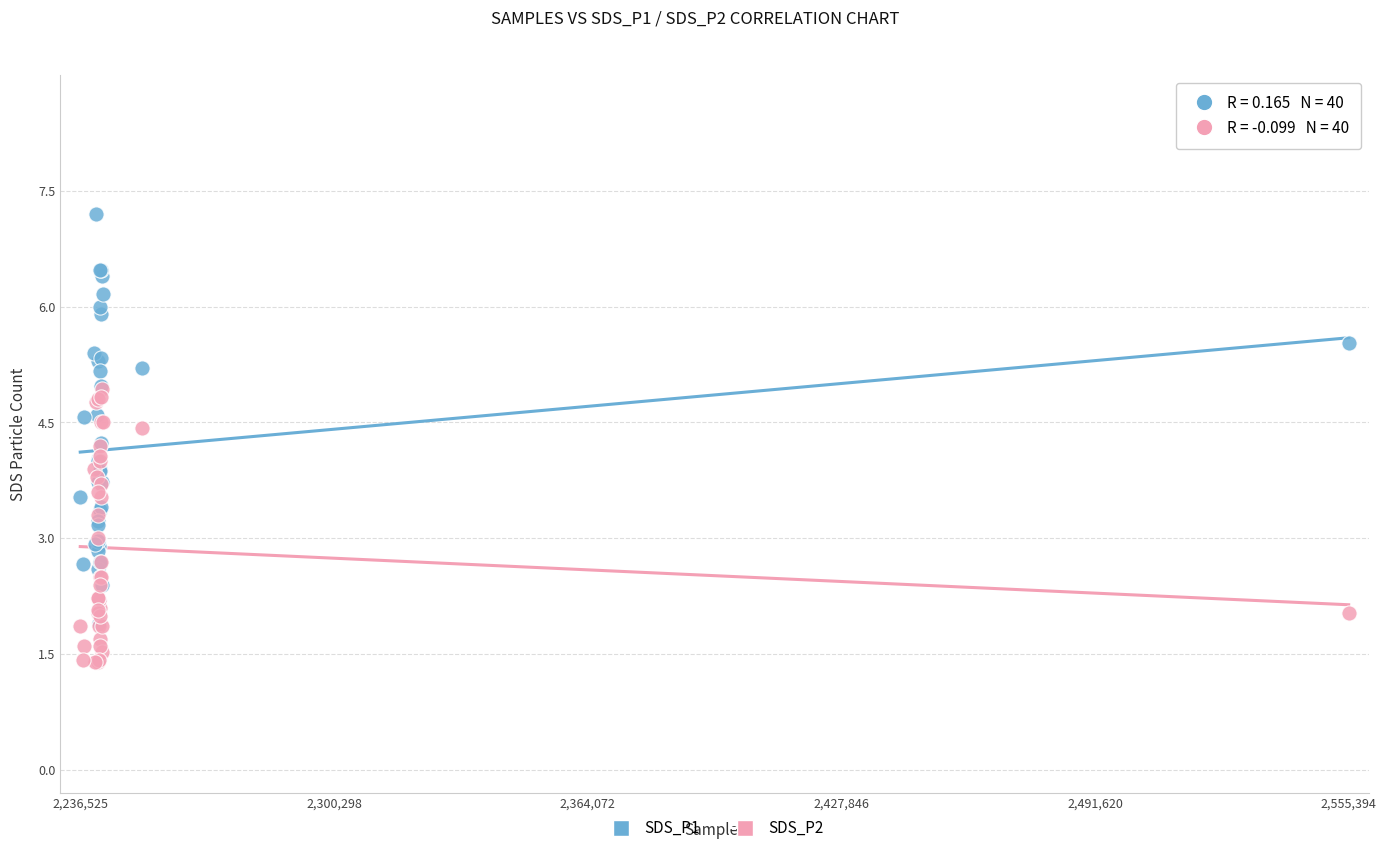

Which series contains the lowest Y value?

SDS_P2